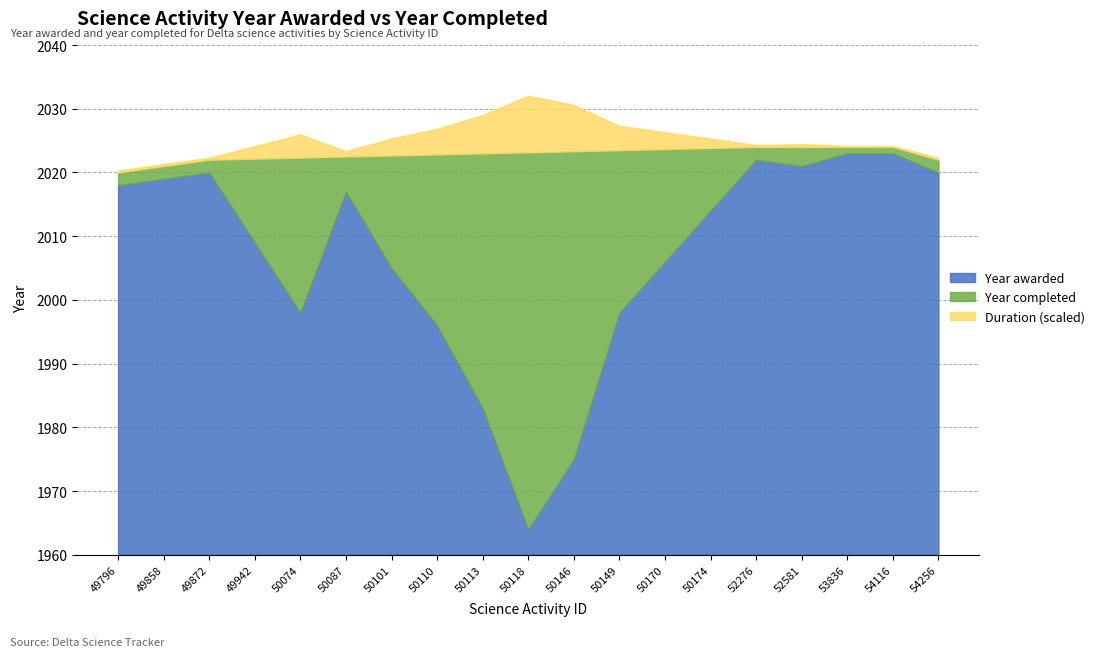

Does the chart have visible grid lines?

Yes